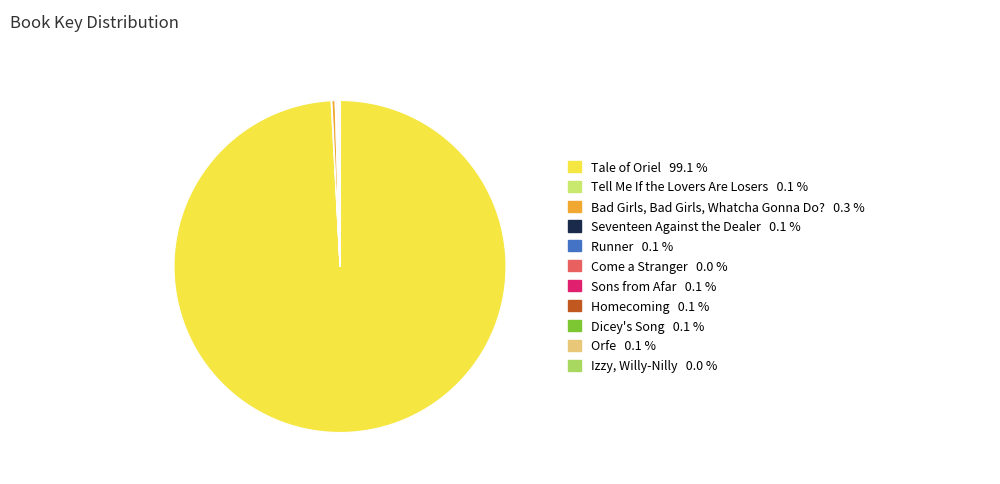

Which slice is the largest?

Tale of Oriel